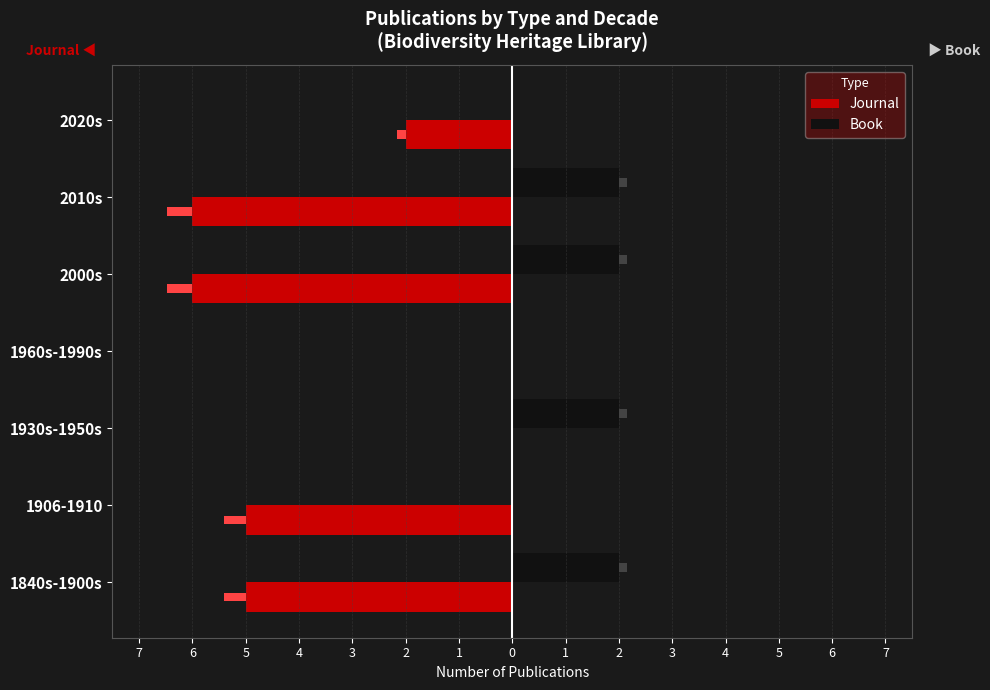

What is the spread (max minus min) of values at 1906-1910?

5